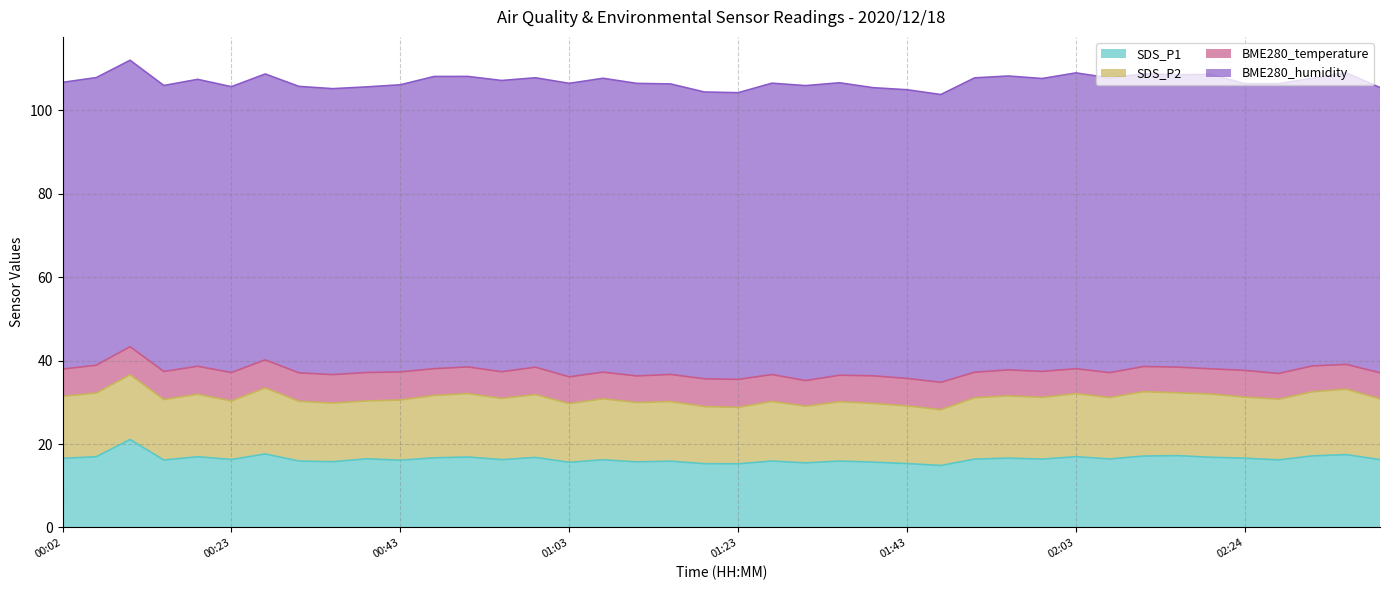

How many lines are shown in the chart?

4